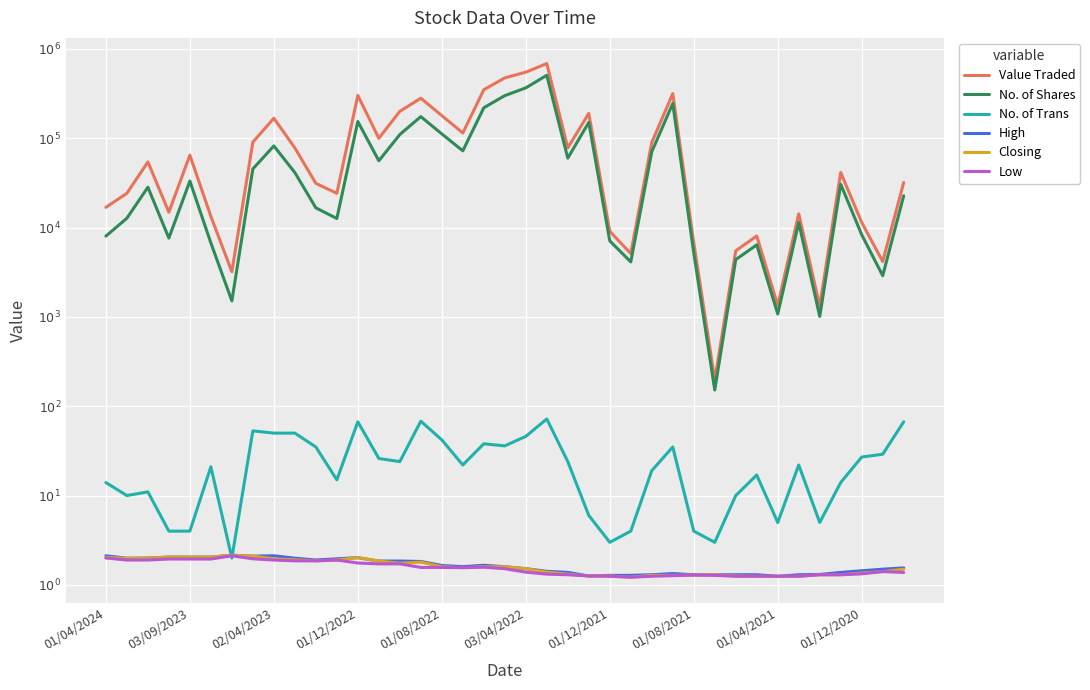

What is the difference between the second highest and minimum values in the Closing series?

0.9